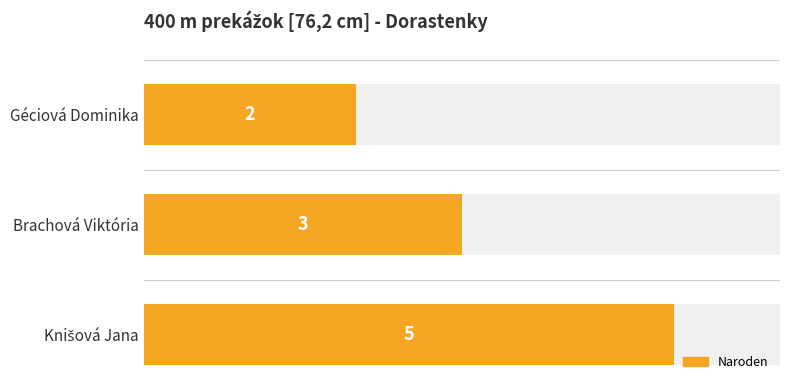

What is the difference between the second highest and minimum values?

1